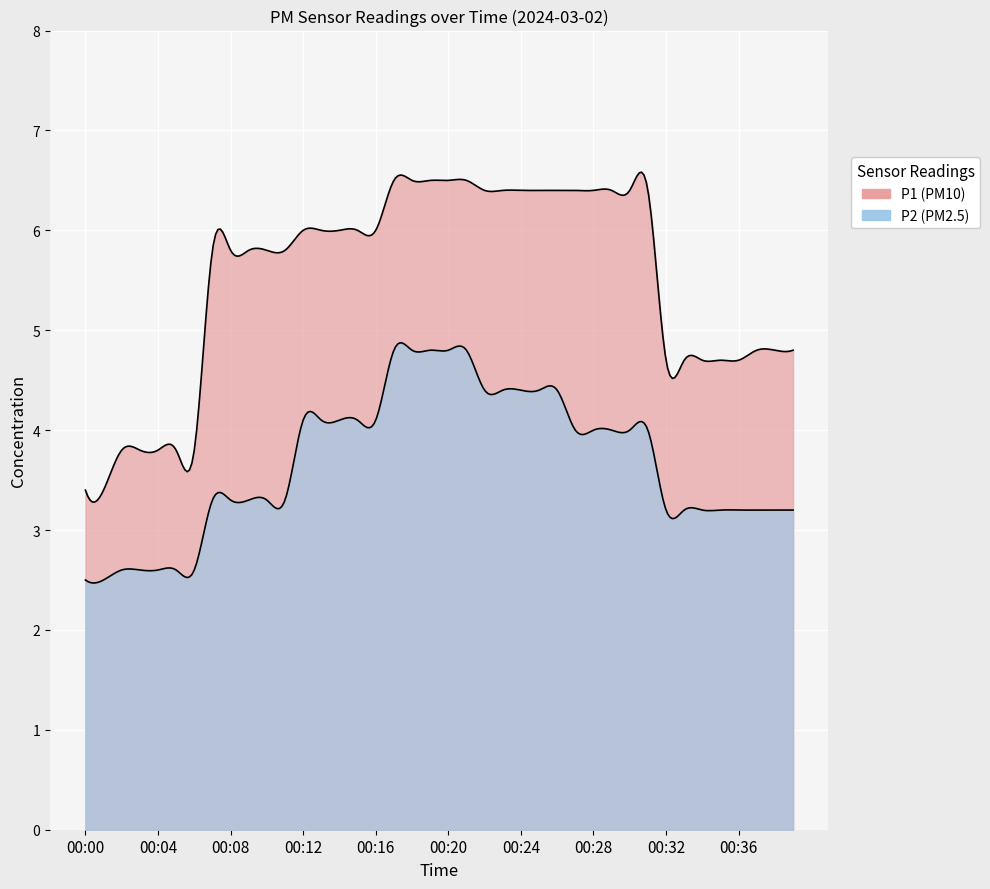

Reading left to right, what are all the values shown in this chart?

P1: 3.4	3.4	3.8	3.8	3.8	3.8	3.8	5.8	5.8	5.8	5.8	5.8	6.0	6.0	6.0	6.0	6.0	6.5	6.5	6.5	6.5	6.5	6.4	6.4	6.4	6.4	6.4	6.4	6.4	6.4	6.4	6.4	4.7	4.7	4.7	4.7	4.7	4.8	4.8	4.8
P2: 2.5	2.5	2.6	2.6	2.6	2.6	2.6	3.3	3.3	3.3	3.3	3.3	4.1	4.1	4.1	4.1	4.1	4.8	4.8	4.8	4.8	4.8	4.4	4.4	4.4	4.4	4.4	4.0	4.0	4.0	4.0	4.0	3.2	3.2	3.2	3.2	3.2	3.2	3.2	3.2